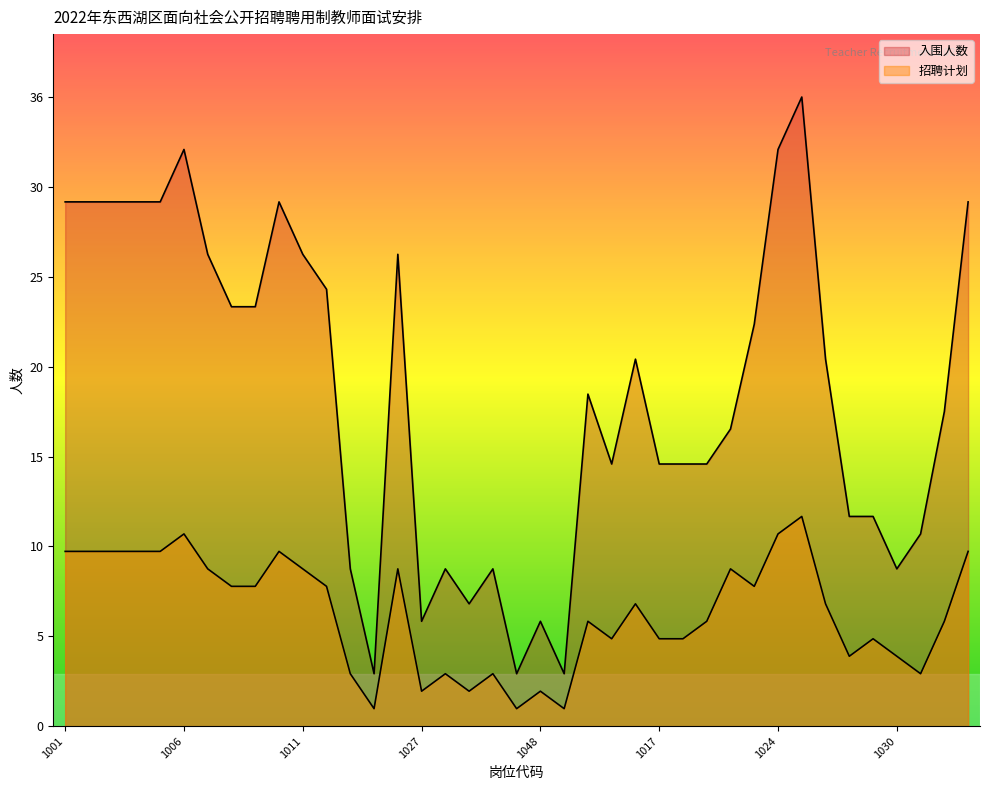

What is the approximate value of 招聘计划 at 1017, to the nearest 5?

5